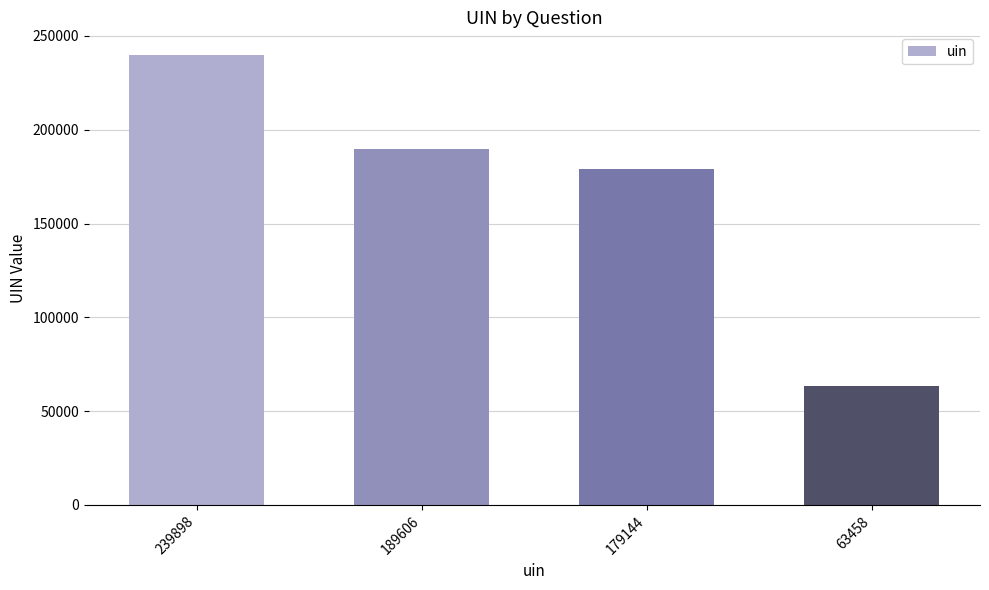

Does the chart contain any negative values?

No